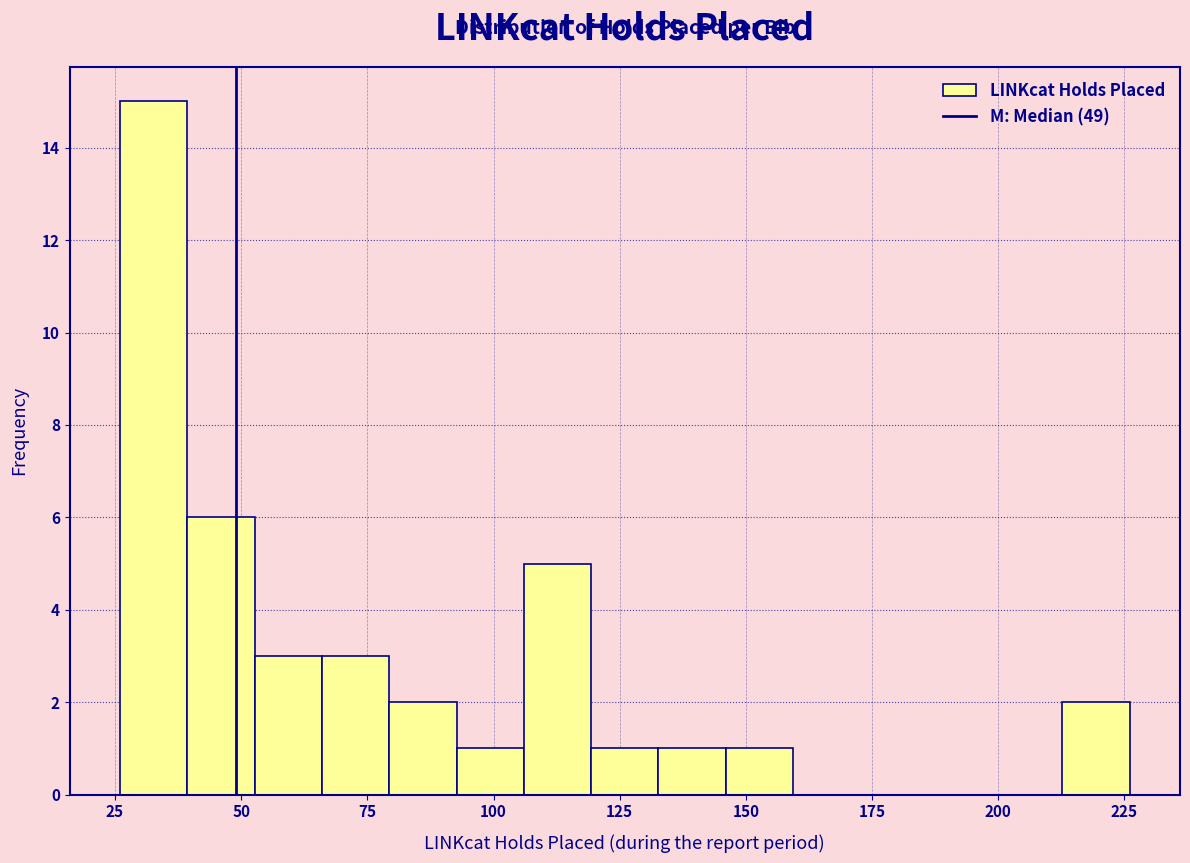

Around what value on the x-axis is the tallest bar? Give the approximate position of its centre, as read against the axis.

35